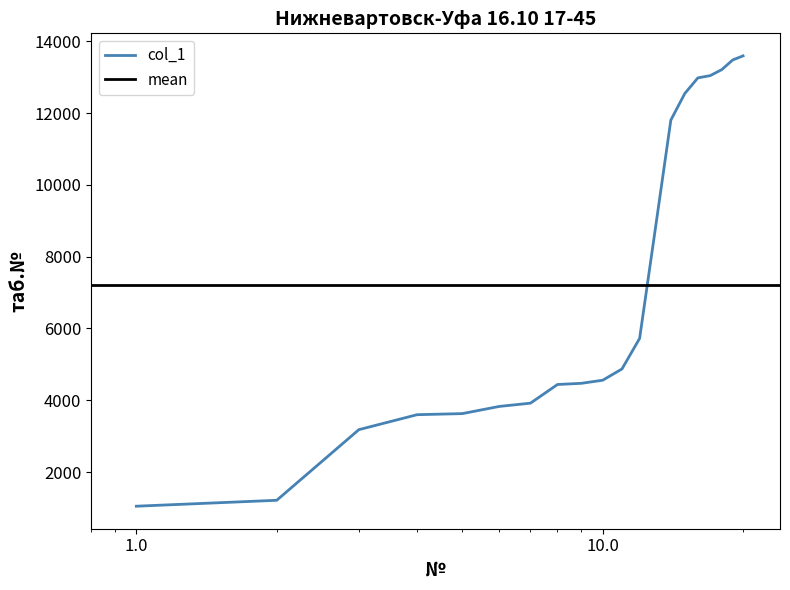

Does the chart display data point markers on the line(s)?

No